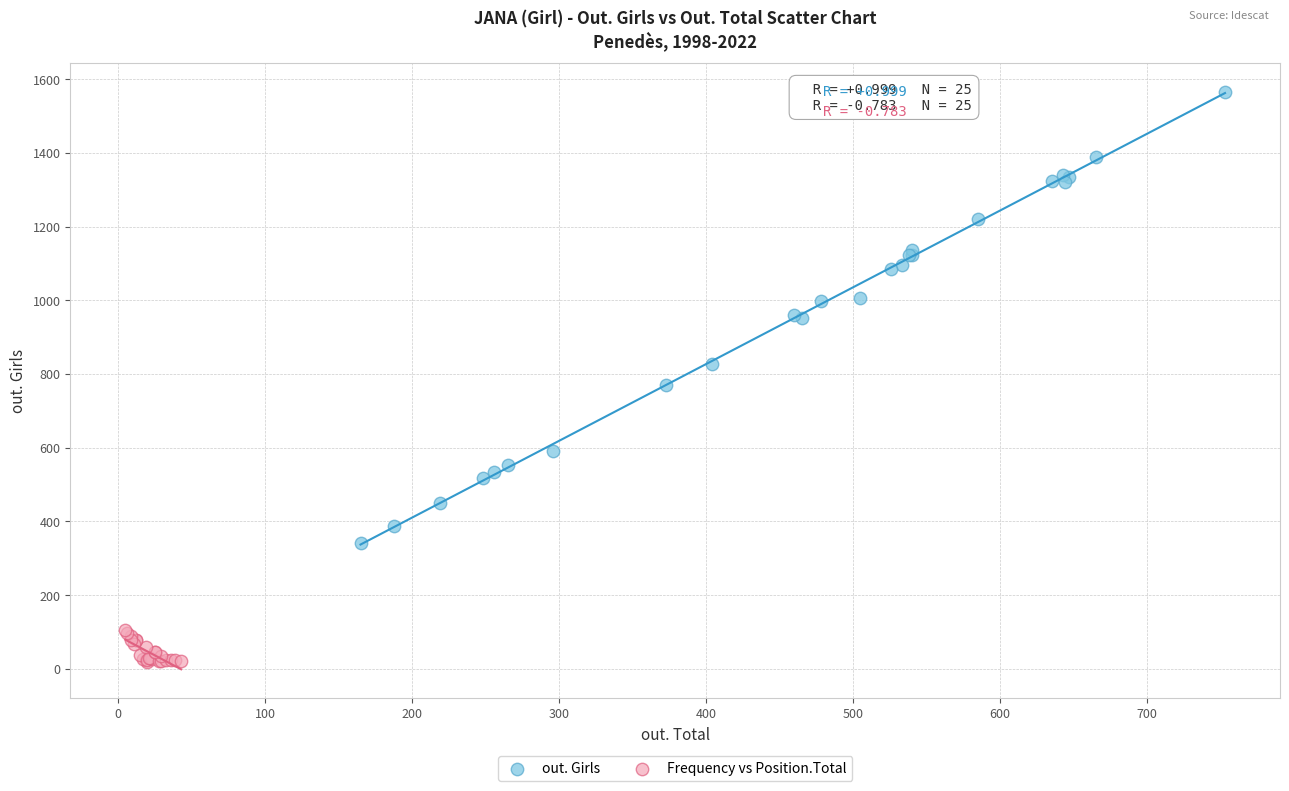

Which series has the largest Y range (max minus min)?

out. Girls